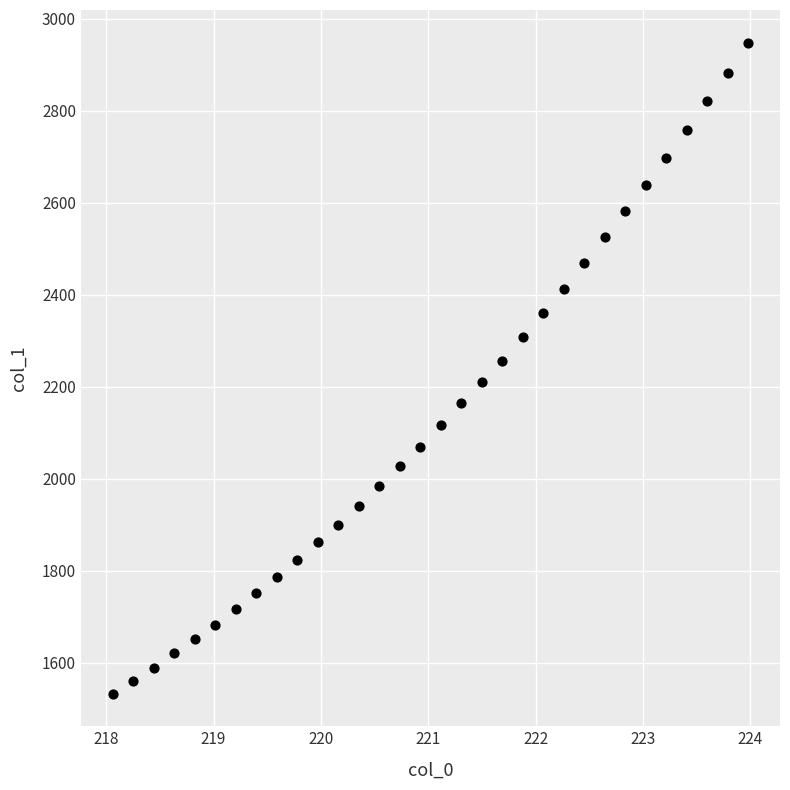

What is the range of X values (max minus min)?

5.9